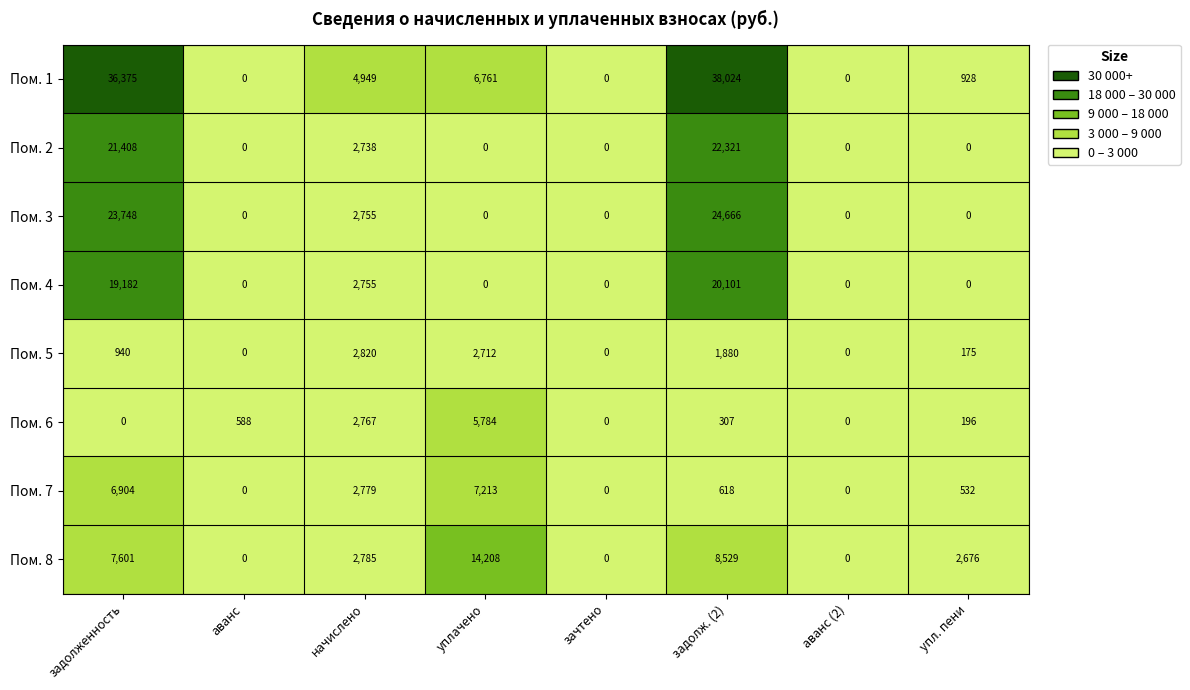

List the series in order of their peak value, lowest first.

Пом. 5, Пом. 6, Пом. 7, Пом. 8, Пом. 4, Пом. 2, Пом. 3, Пом. 1